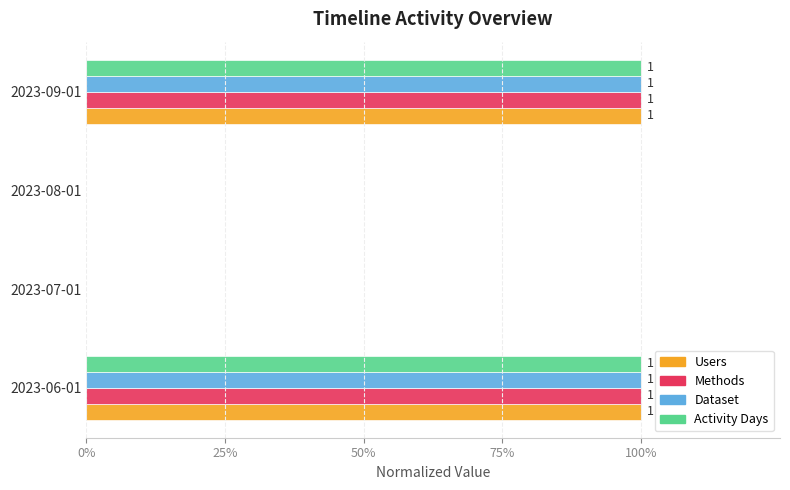

What are all the series names shown in the legend?

Users, Methods, Dataset, Activity Days